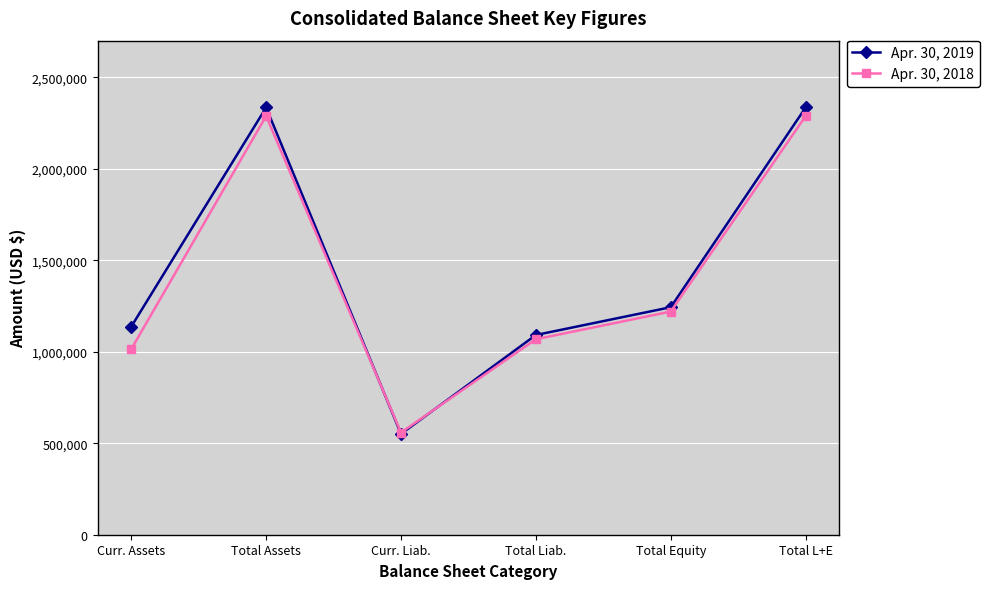

At Total Assets, list the series in order from smallest to largest.

Apr. 30, 2018, Apr. 30, 2019